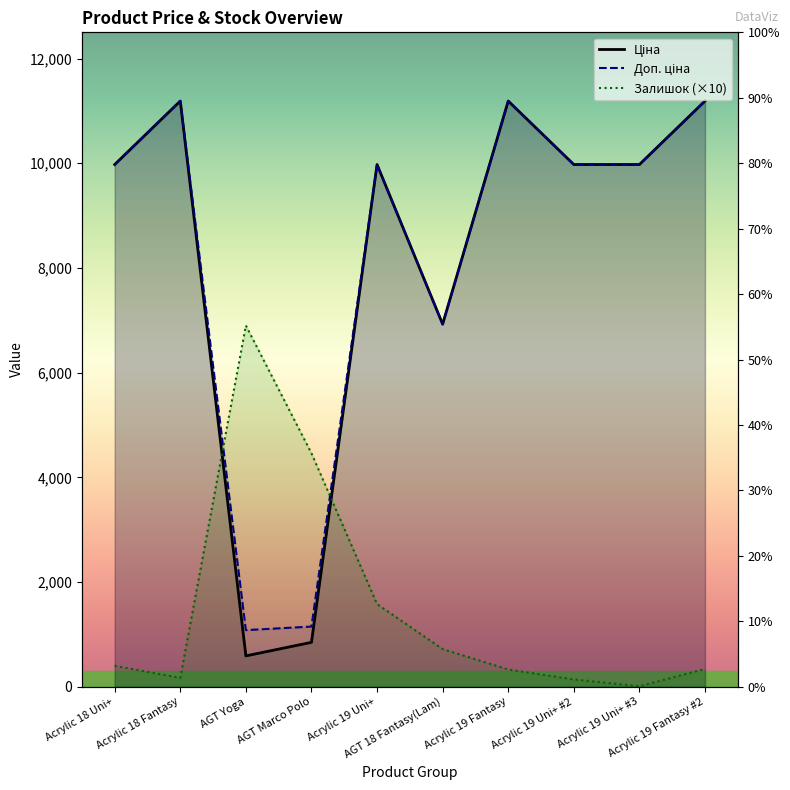

What is the greatest value displayed?

11188.2